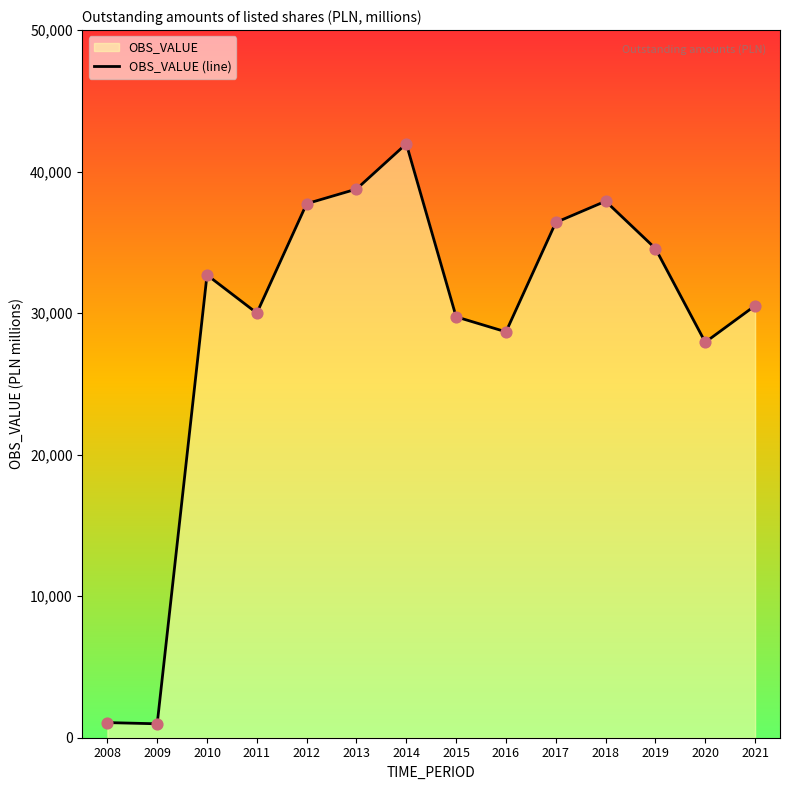

Between 2014 and 2021, which is larger?

2014